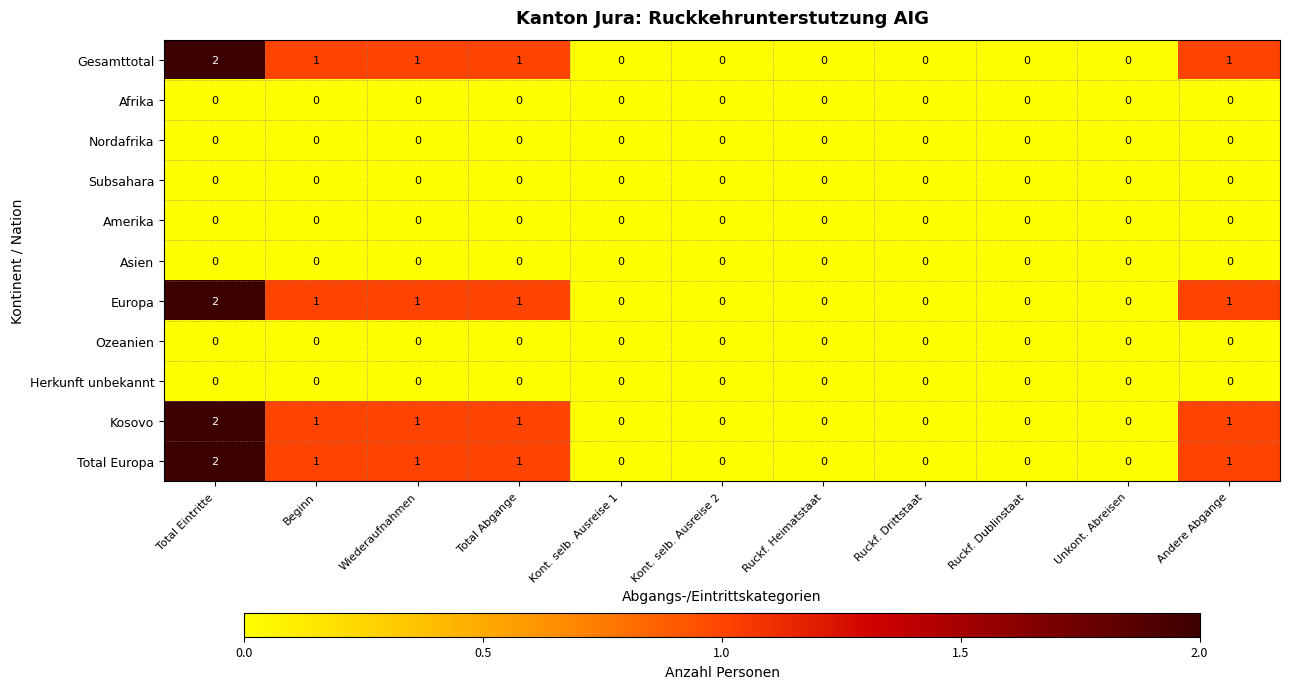

The value of Europa at Ruckf. Dublinstaat is 0. True or false?

True